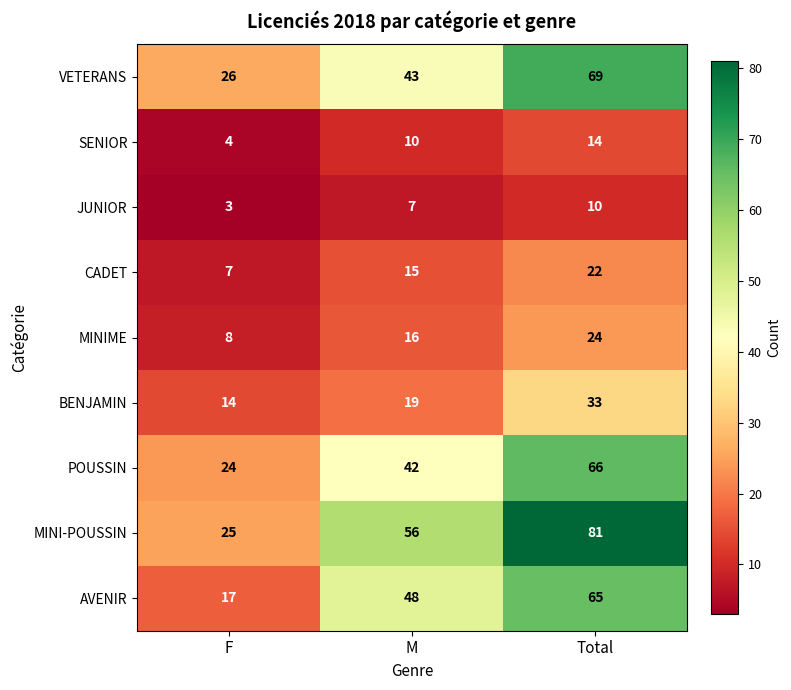

What is the sum of the MINI-POUSSIN values at F and M?

81